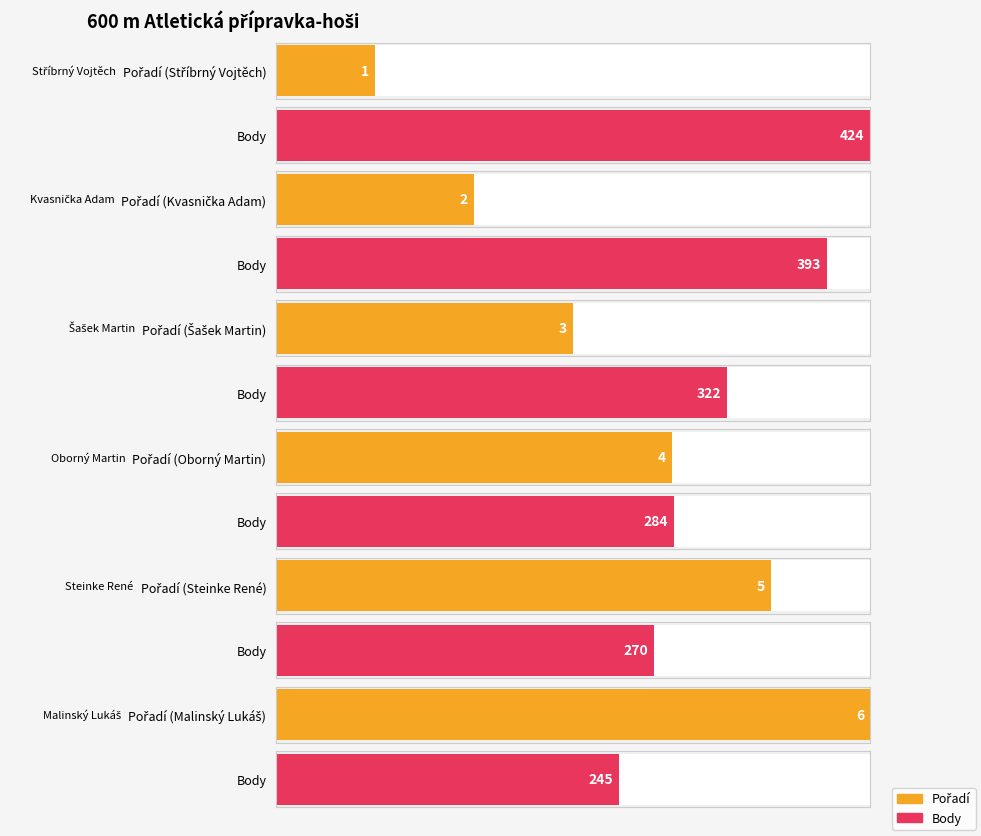

What is the lowest value of the Pořadí series?

1